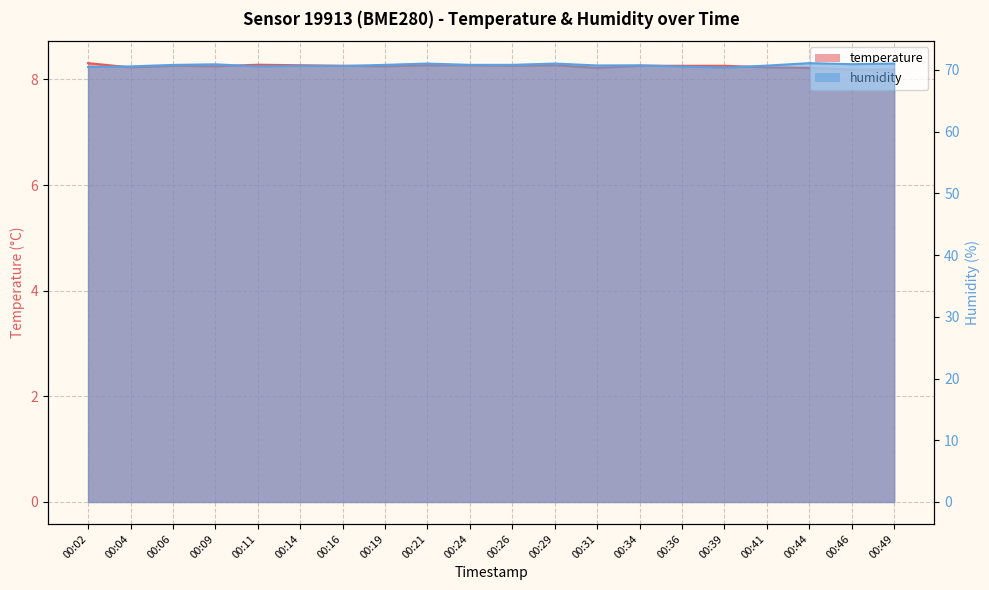

True or false: humidity and temperature cross at least once.

False